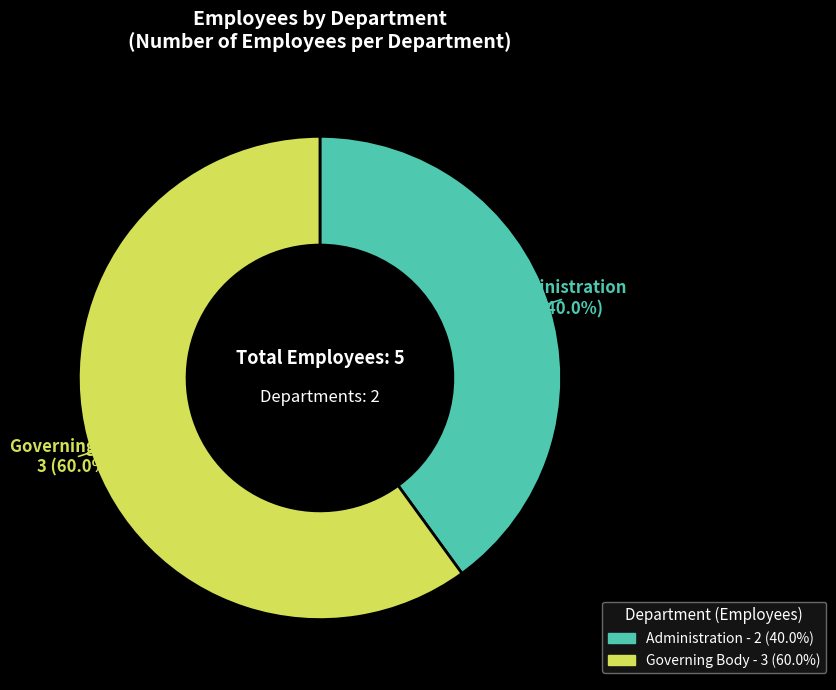

What is the smallest slice in the pie chart?

Administration